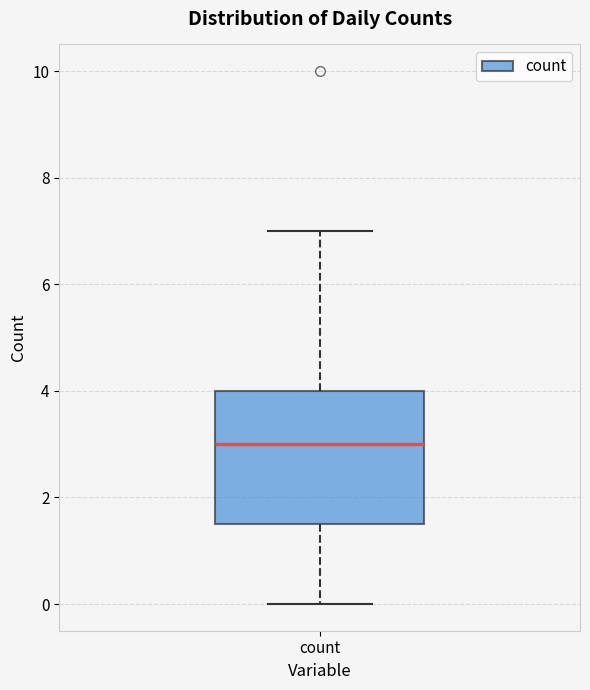

Transcribe this box plot: give where the median line is, the range the box spans, and where the two whiskers end, as read against the y-axis. The values are not printed on the chart, so give them approximately, as read against the axis.

median 3.0, box 1.6 to 4.0, whiskers 0.0 to 7.0